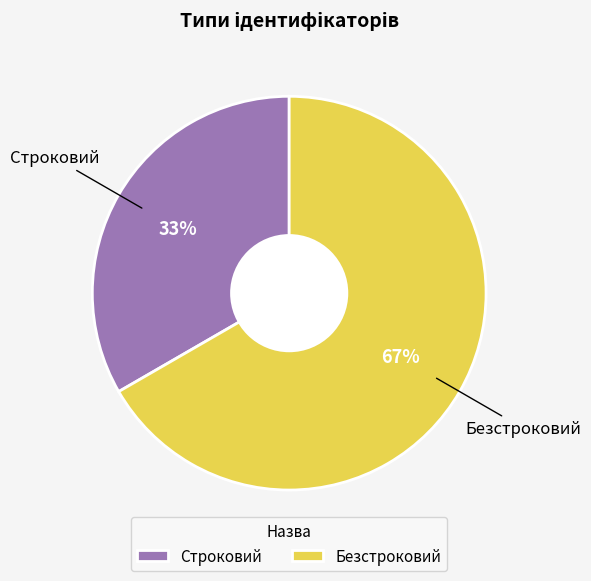

Count the number of slices in the pie.

2